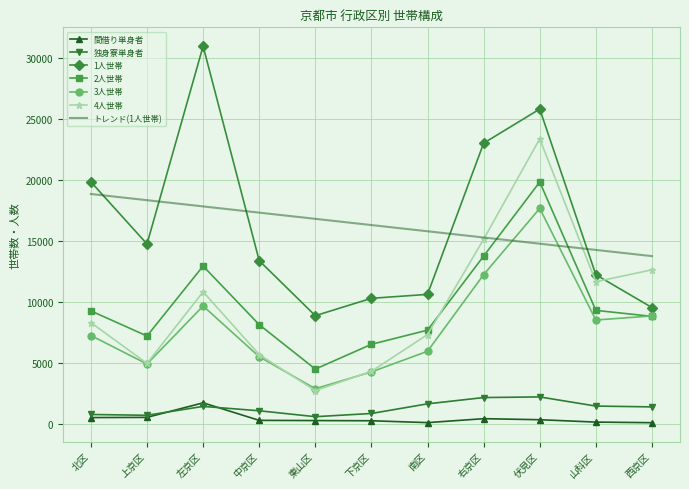

True or false: 独身寮単身者 and 2人世帯 cross at least once.

False